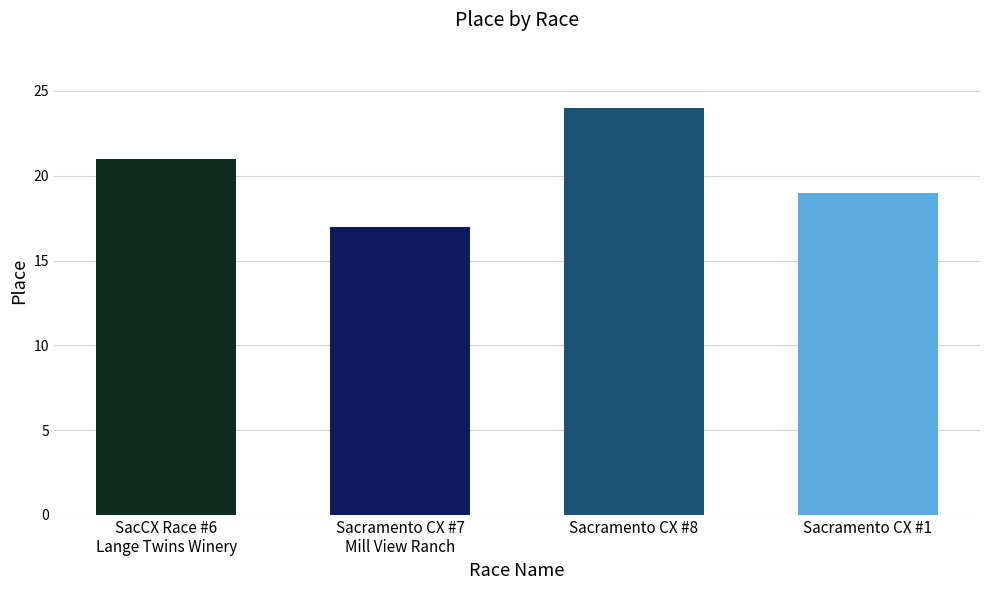

What is the label of the 4th bar from the left?

Sacramento CX #1